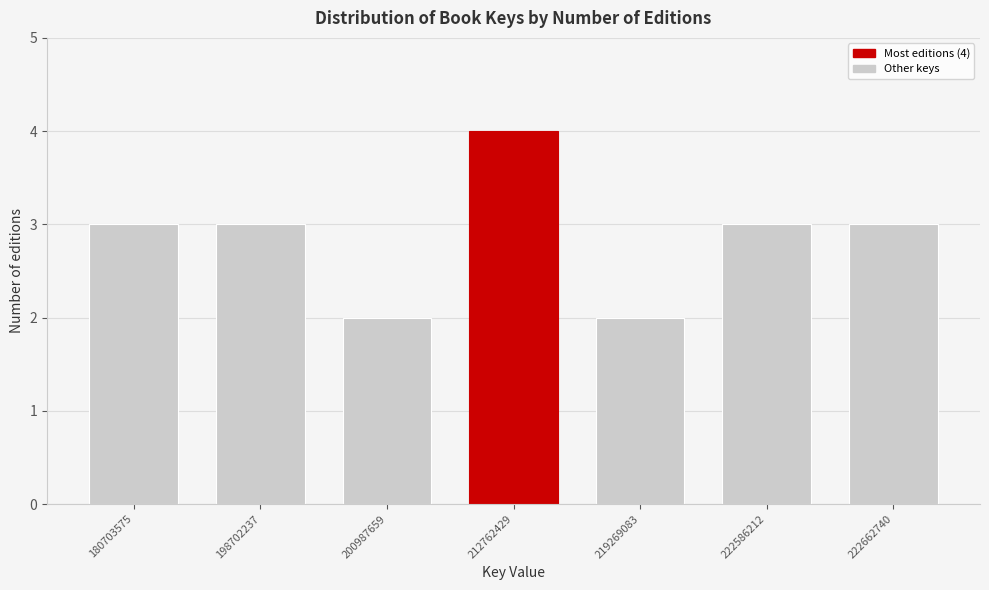

Reading left to right, transcribe all the data shown in this chart.

3	3	2	4	2	3	3